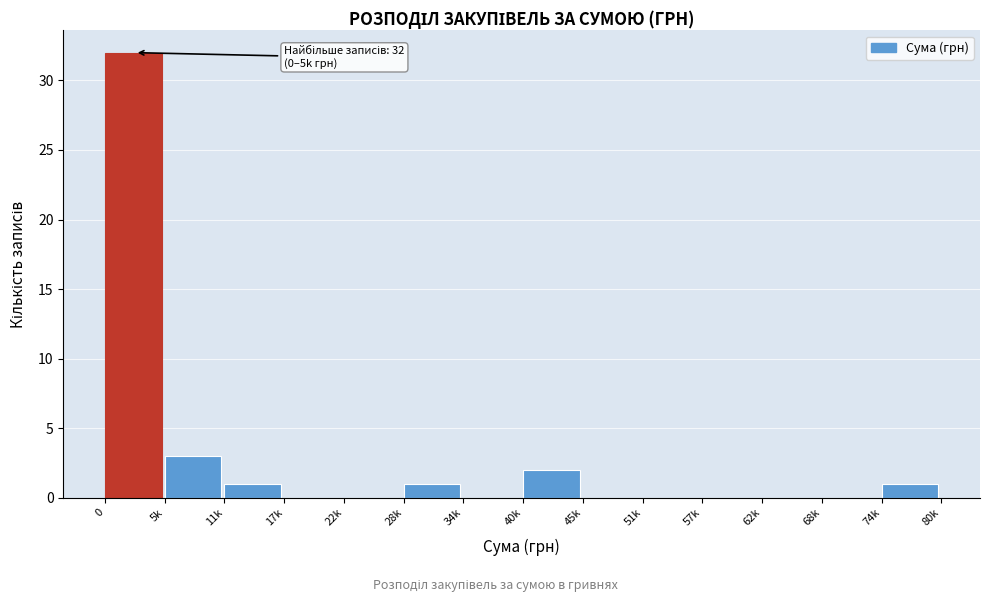

Reading left to right, what are all the values shown in this chart?

0=32	5k=3	11k=1	17k=0	22k=0	28k=1	34k=0	40k=2	45k=0	51k=0	57k=0	62k=0	68k=0	74k=1